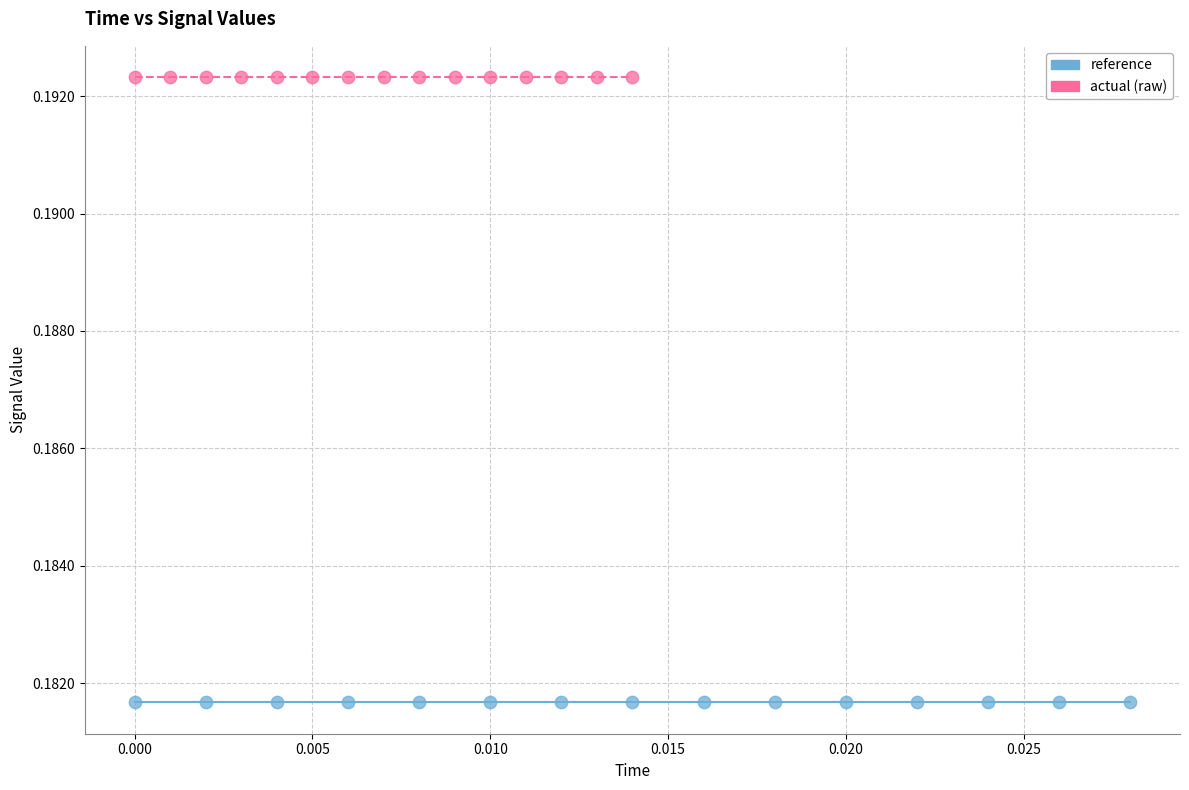

Which series reaches the maximum Y coordinate?

actual (raw)